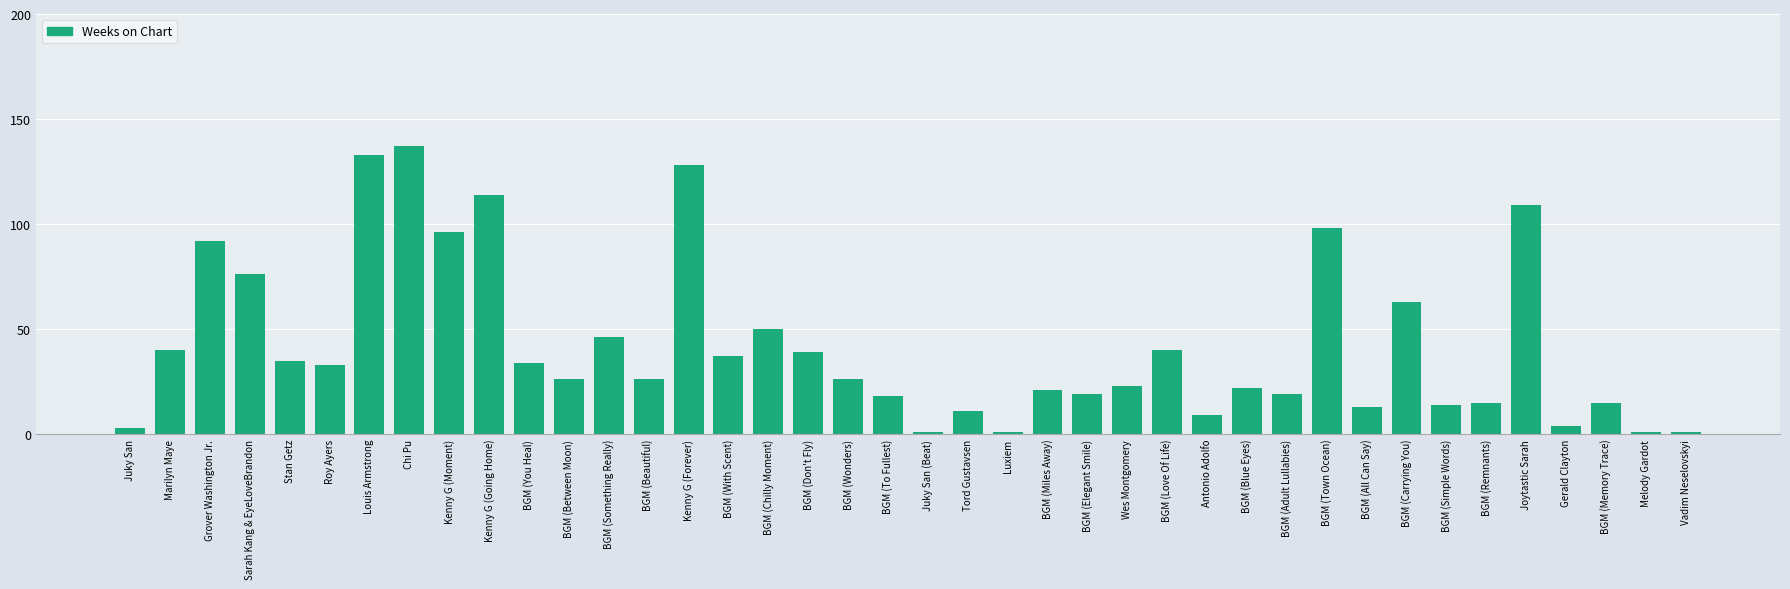

Reading left to right, list all the values displayed in this chart.

Juky San=3	Marilyn Maye=40	Grover Washington Jr.=92	Sarah Kang & EyeLoveBrandon=76	Stan Getz=35	Roy Ayers=33	Louis Armstrong=133	Chi Pu=137	Kenny G (Moment)=96	Kenny G (Going Home)=114	BGM (You Heal)=34	BGM (Between Moon)=26	BGM (Something Really)=46	BGM (Beautiful)=26	Kenny G (Forever)=128	BGM (With Scent)=37	BGM (Chilly Moment)=50	BGM (Don't Fly)=39	BGM (Wonders)=26	BGM (To Fullest)=18	Juky San (Beat)=1	Tord Gustavsen=11	Luxiem=1	BGM (Miles Away)=21	BGM (Elegant Smile)=19	Wes Montgomery=23	BGM (Love Of Life)=40	Antonio Adolfo=9	BGM (Blue Eyes)=22	BGM (Adult Lullabies)=19	BGM (Town Ocean)=98	BGM (All Can Say)=13	BGM (Carrying You)=63	BGM (Simple Words)=14	BGM (Remnants)=15	Joytastic Sarah=109	Gerald Clayton=4	BGM (Memory Trace)=15	Melody Gardot=1	Vadim Neselovskyi=1